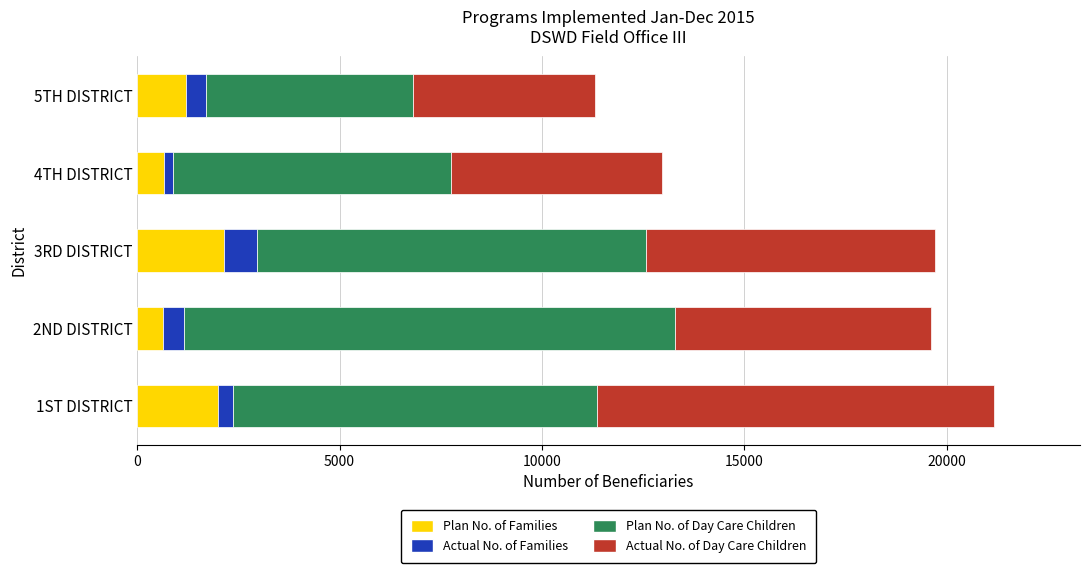

What is the sum of all Plan No. of Families values?

6682